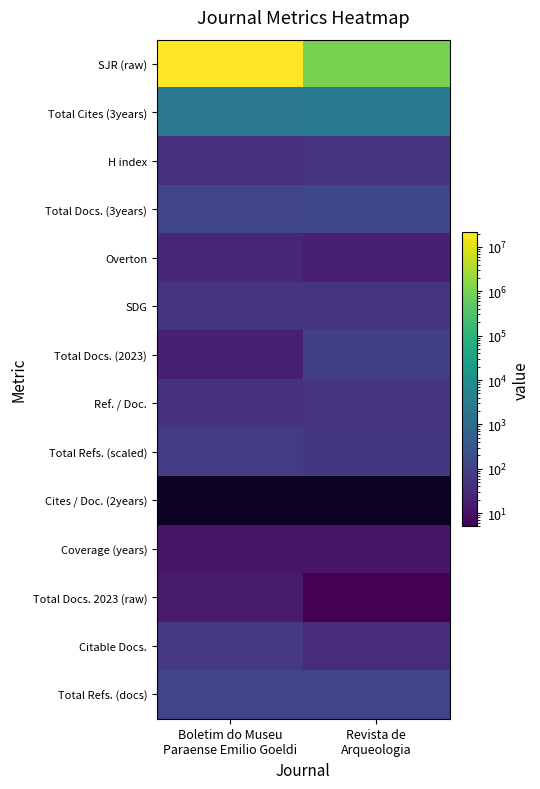

The Overton series shows 29.0 at Boletim do Museu Paraense Emilio Goeldi. True or false?

True